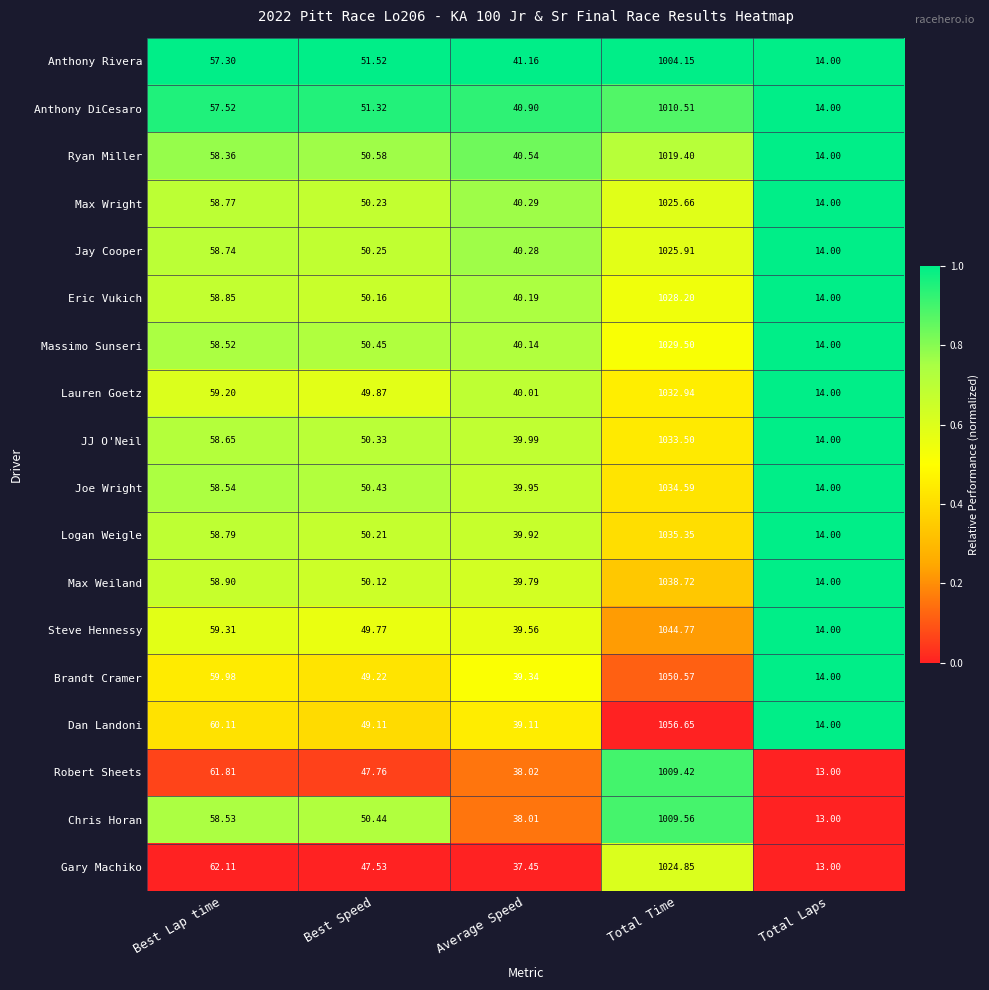

At which category is the sum across all series the highest?

Total Time